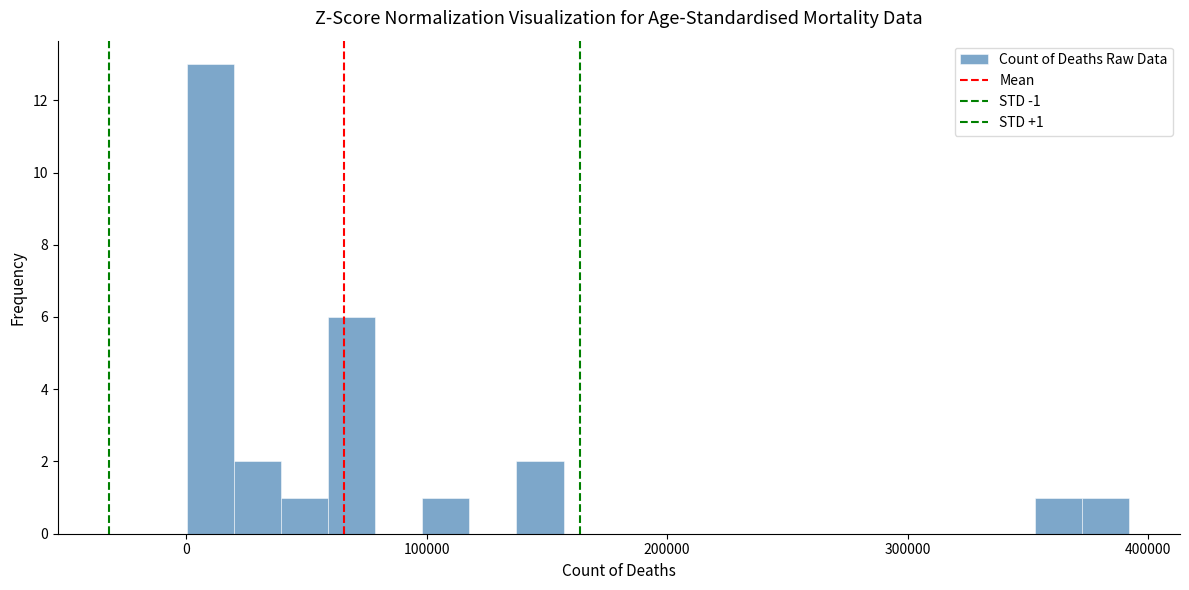

Around what value on the x-axis is the tallest bar? Give the approximate position of its centre, as read against the axis.

10000